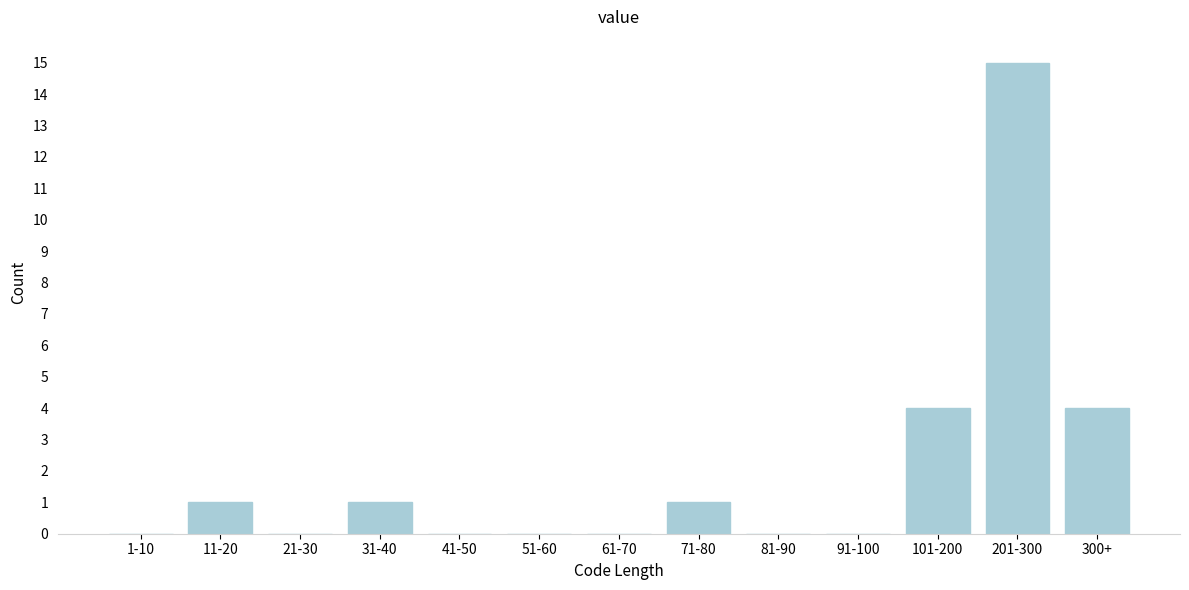

Reading left to right, transcribe all the data shown in this chart.

1-10=0	11-20=1	21-30=0	31-40=1	41-50=0	51-60=0	61-70=0	71-80=1	81-90=0	91-100=0	101-200=4	201-300=15	300+=4